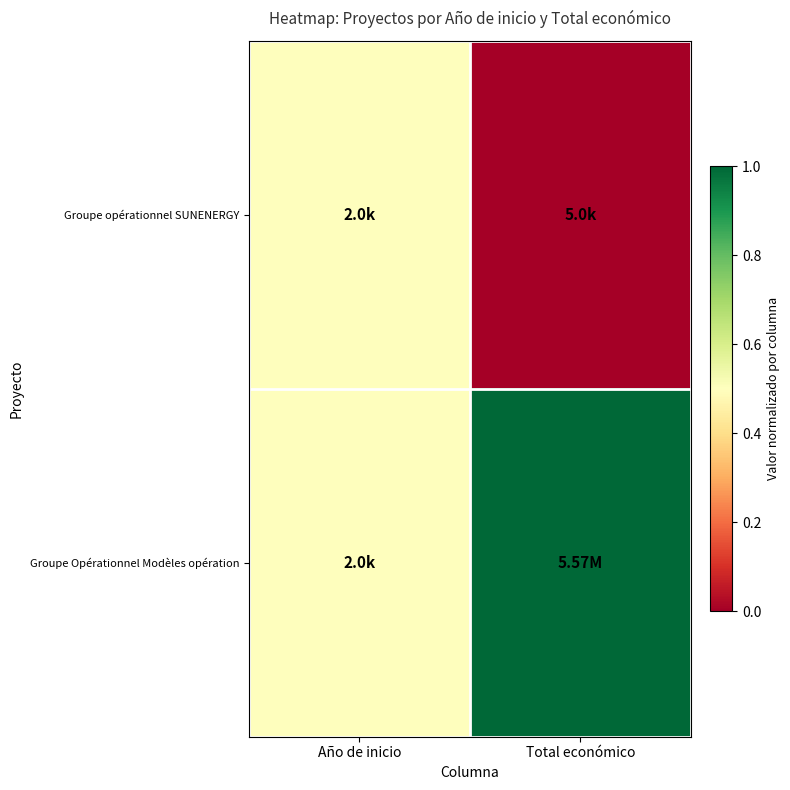

At how many categories does at least one series exceed 0?

2